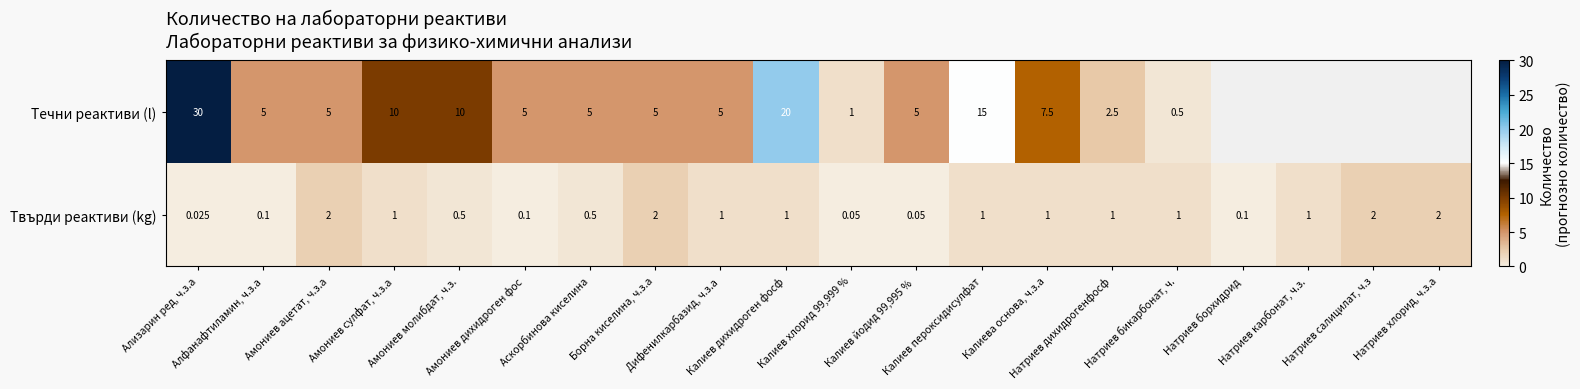

Rank the categories by Твърди реактиви (kg) value from lowest to highest.

Ализарин ред, ч.з.а, Калиев хлорид 99,999 %, Калиев йодид 99,995 %, Алфанафтиламин, ч.з.а, Амониев дихидроген фос, Натриев борхидрид, Амониев молибдат, ч.з., Аскорбинова киселина, Амониев сулфат, ч.з.а, Дифенилкарбазид, ч.з.а, Калиев дихидроген фосф, Калиев пероксидисулфат, Калиева основа, ч.з.а, Натриев дихидрогенфосф, Натриев бикарбонат, ч., Натриев карбонат, ч.з., Амониев ацетат, ч.з.а, Борна киселина, ч.з.а, Натриев салицилат, ч.з, Натриев хлорид, ч.з.а